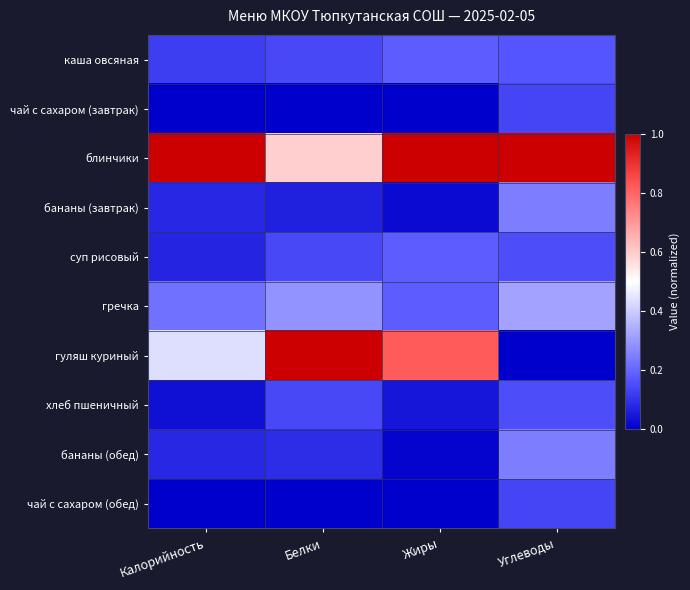

Which has a higher value, Жиры or Калорийность?

Жиры